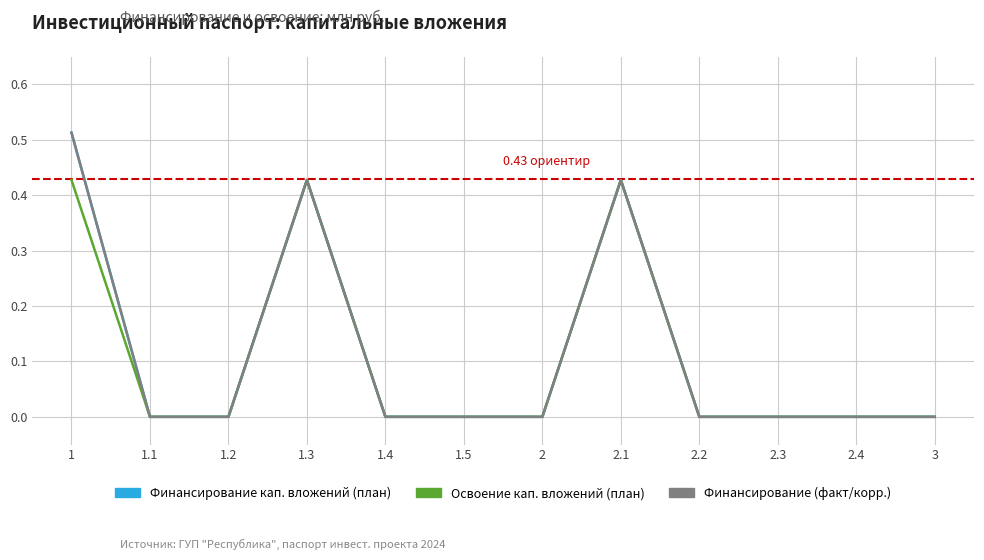

True or false: Освоение кап. вложений (план) and Финансирование (факт/корр.) cross at least once.

False